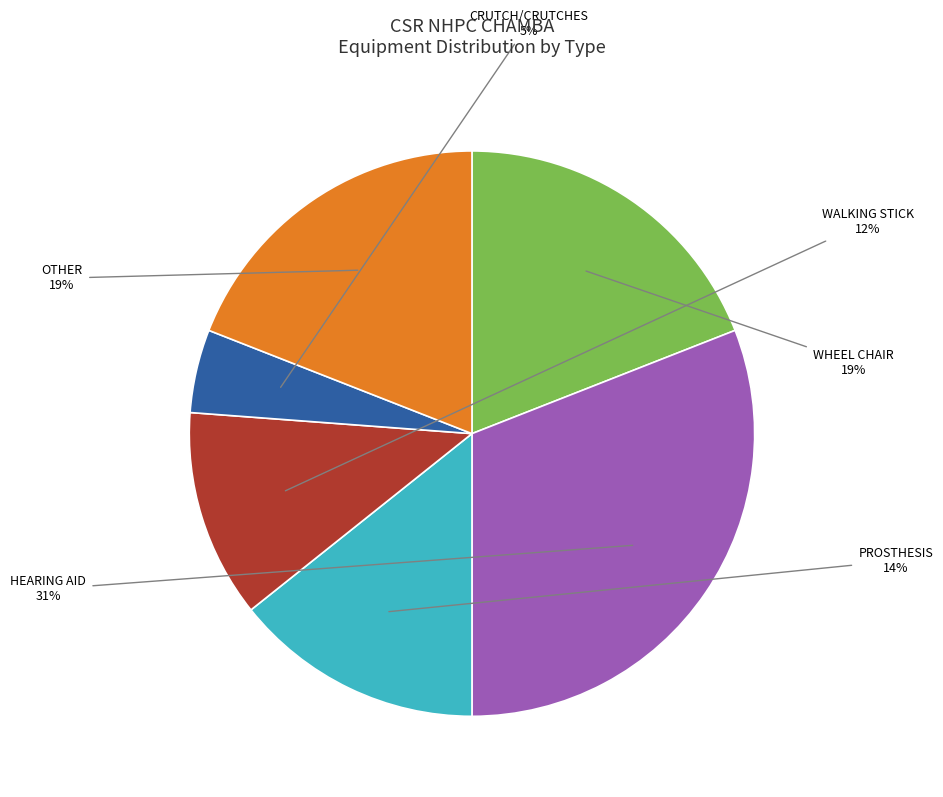

Is it true that HEARING AID is 24% of the pie?

False